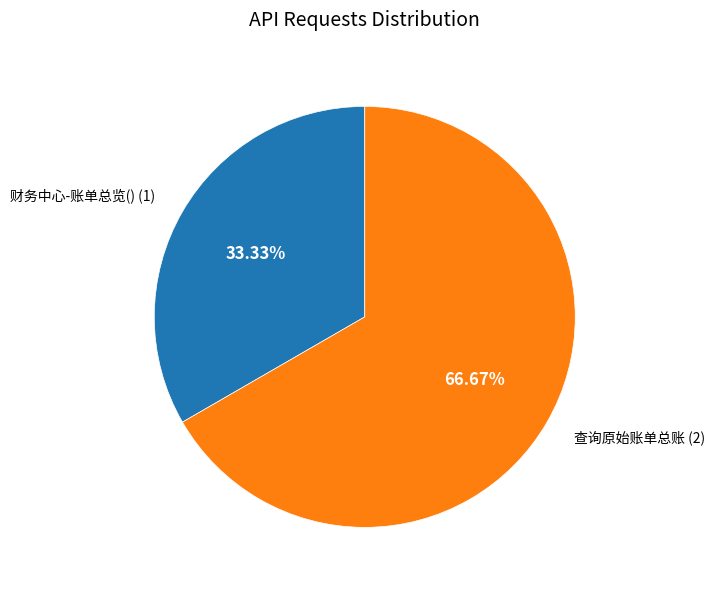

What is the largest slice in the pie chart?

查询原始账单总账